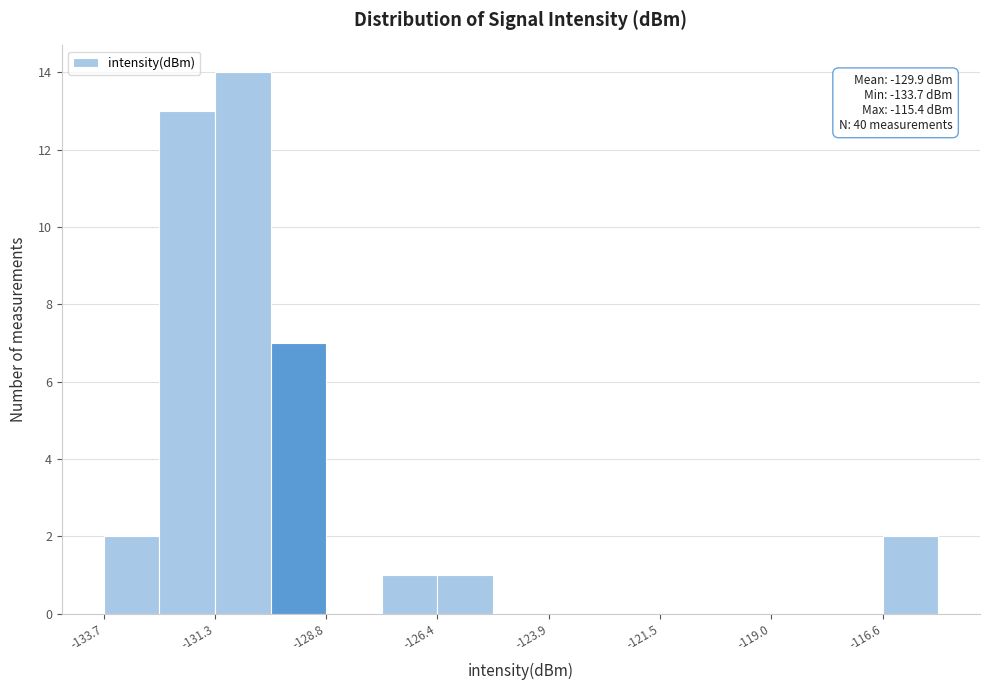

Read against the x-axis, roughly where is the centre of the tallest bar?

-130.5